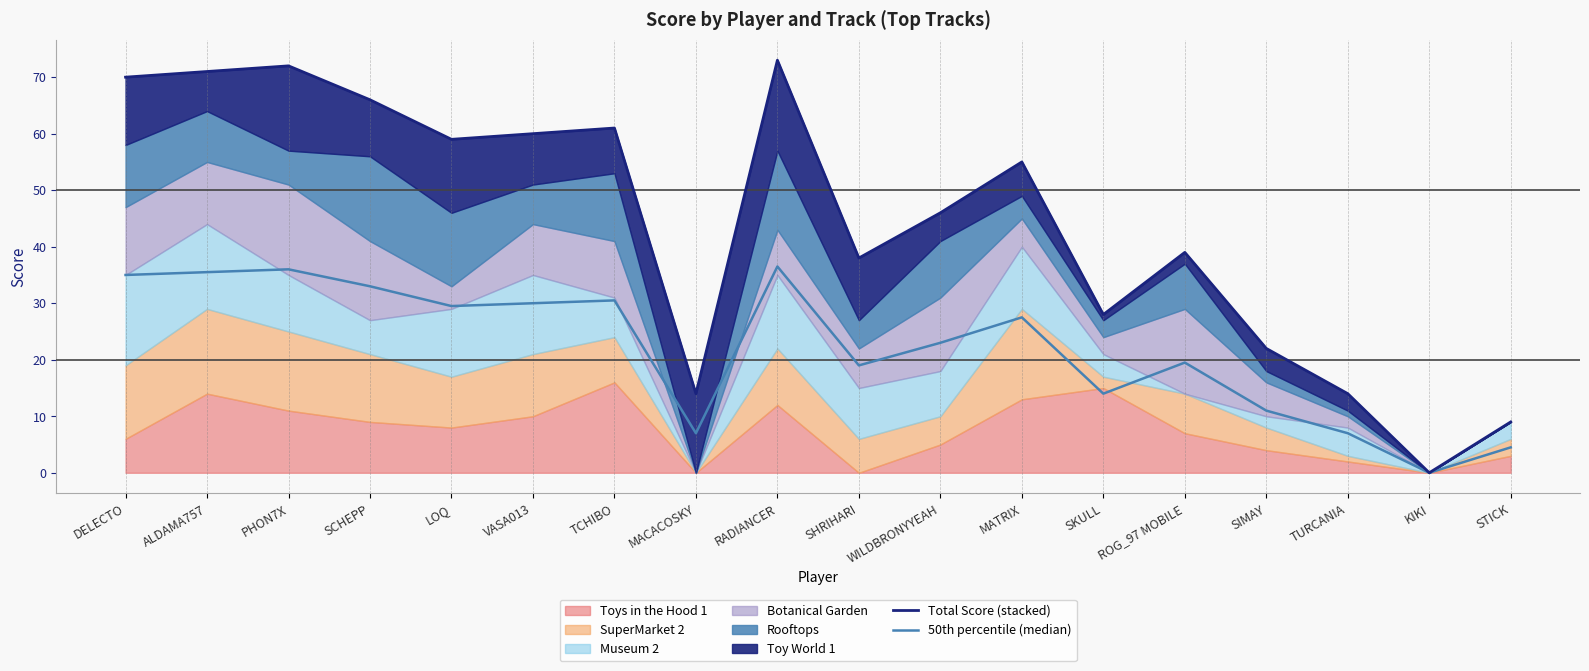

What is the difference between the highest and lowest values at LOQ?

29.5